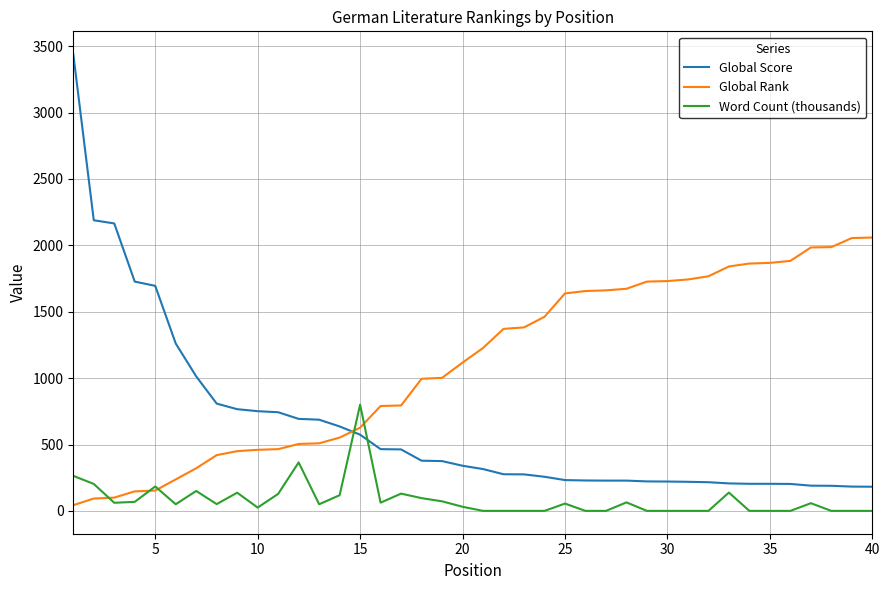

Is this an area chart (filled region under the line)?

No